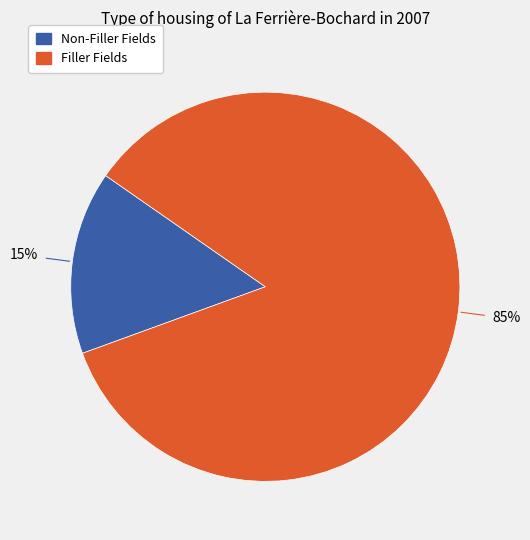

Does any single category account for the majority?

Yes